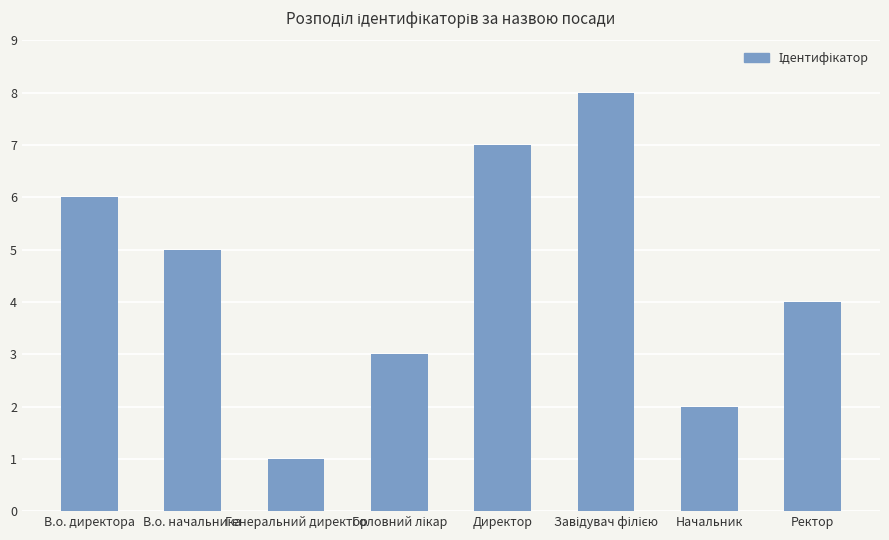

Are the bars grouped side by side (vs. stacked)?

No